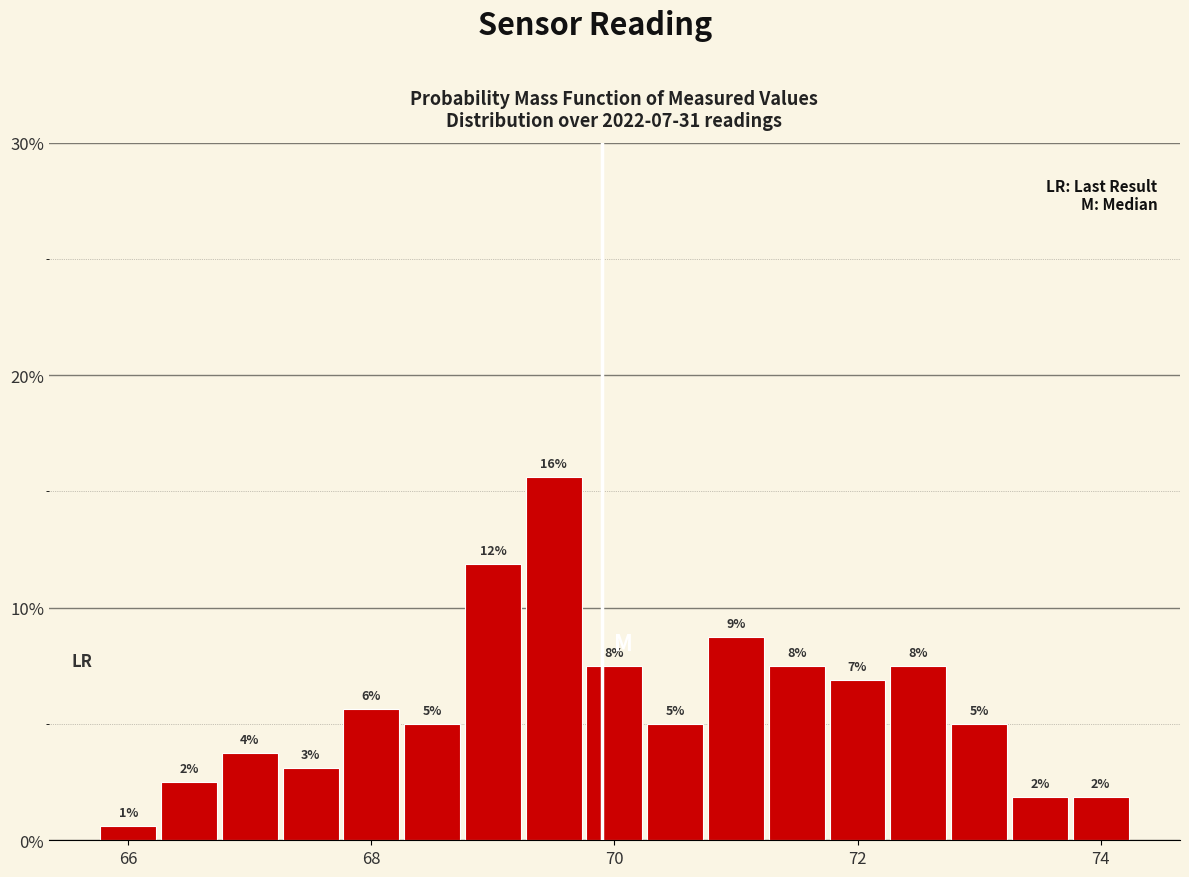

Read against the x-axis, roughly where is the centre of the tallest bar?

69.6